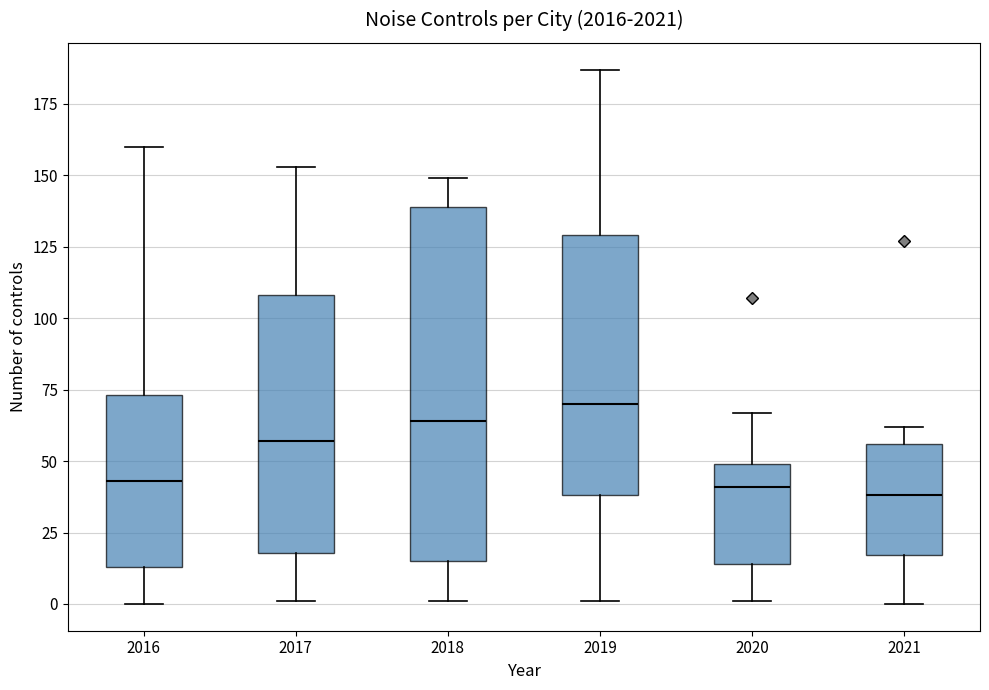

Where is the lower edge of the box at x = 2017 on the y-axis? The values are not printed on the chart, so give them approximately, as read against the axis.

20